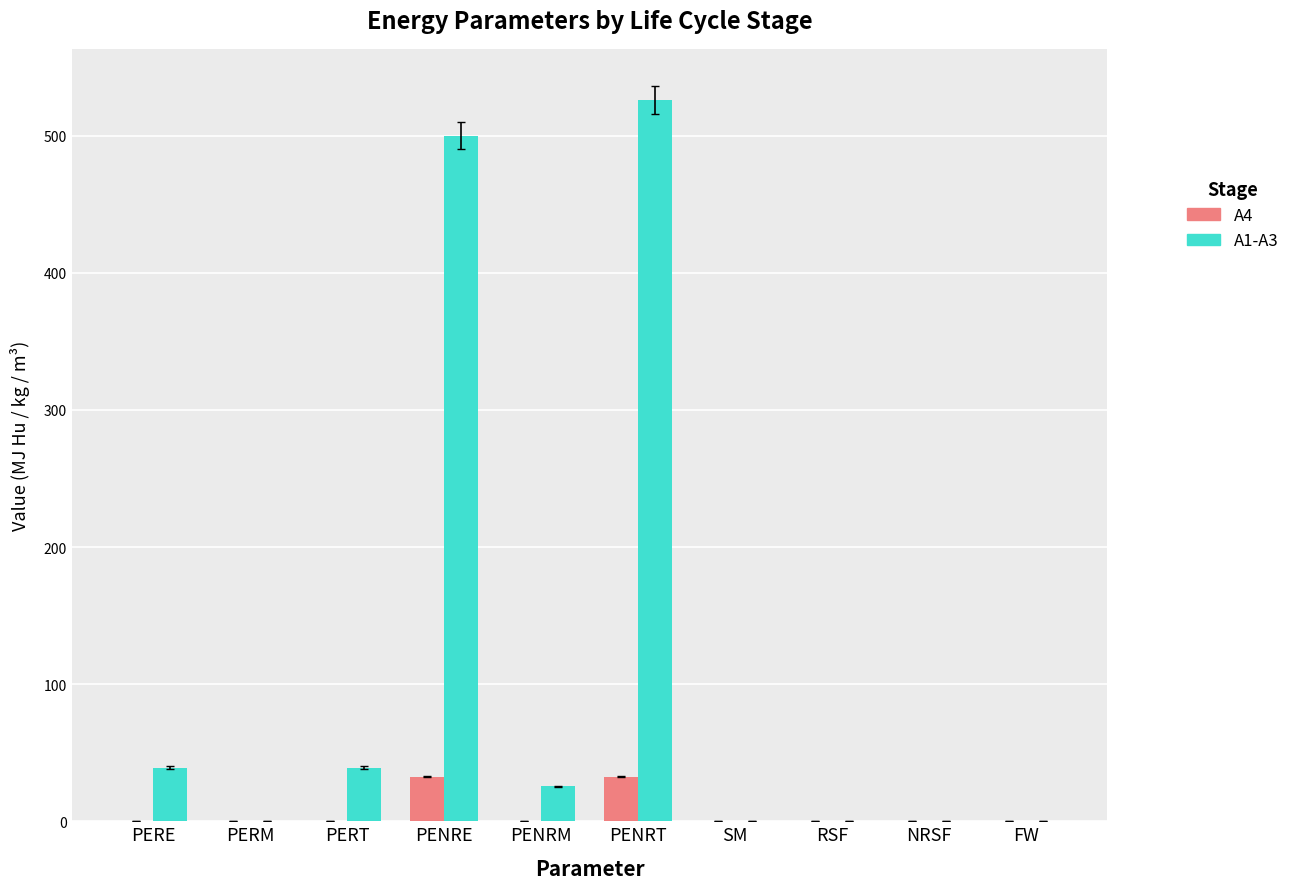

Which series has the widest spread of values?

A1-A3